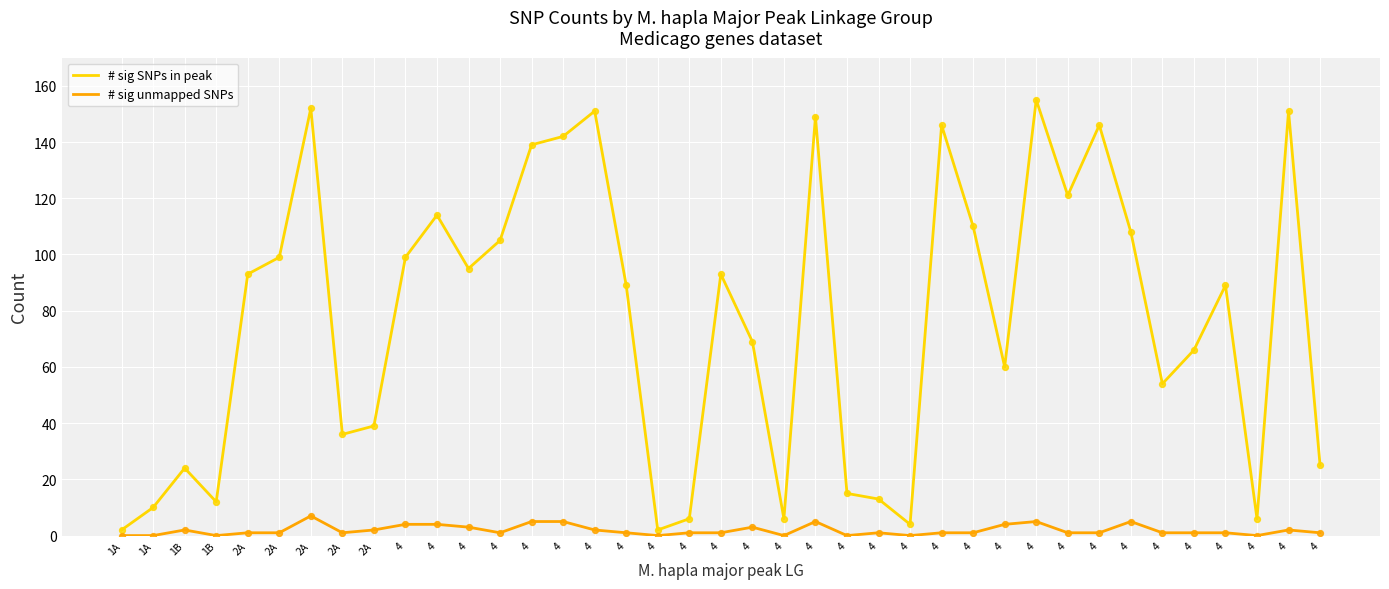

What are all the series names shown in the legend?

# sig SNPs in peak, # sig unmapped SNPs